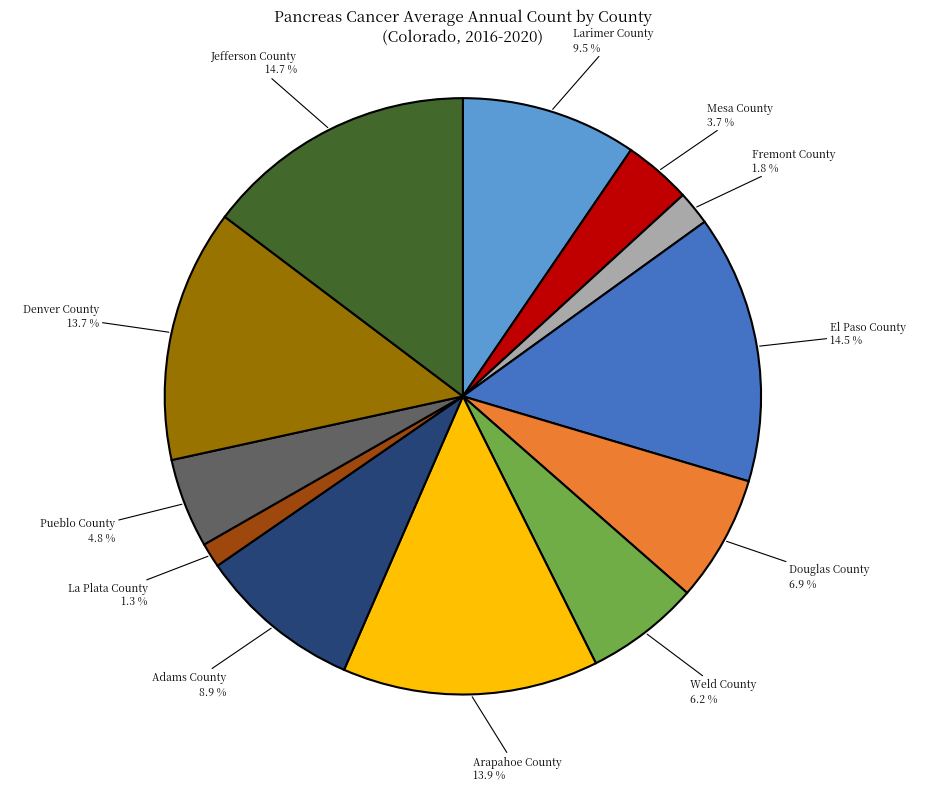

Is there a majority slice in this chart?

No